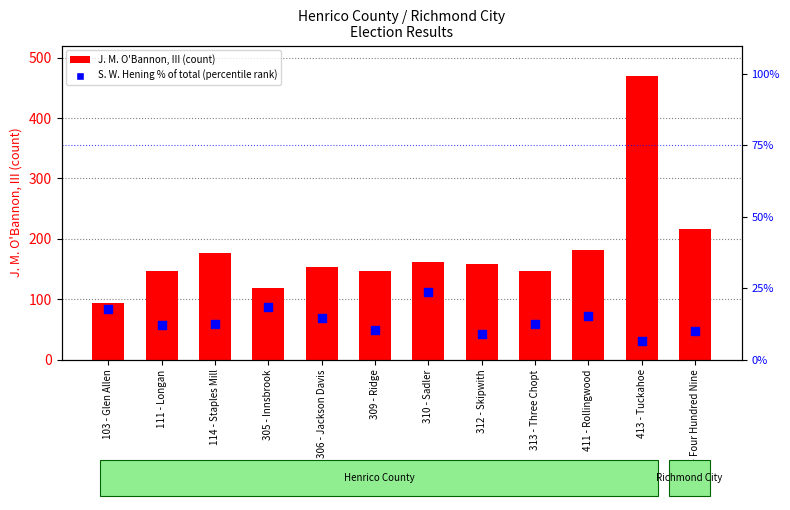

At how many categories does at least one series exceed 20?

12